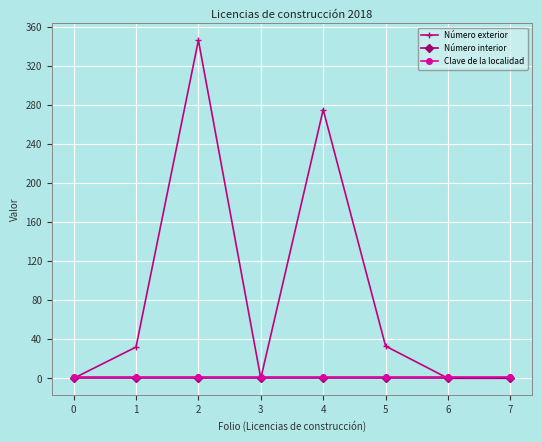

What is the sum of the Número exterior values at 7 and 4?

275